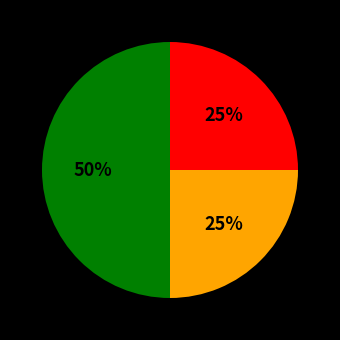

To the nearest percent, what is the average slice percentage?

33%